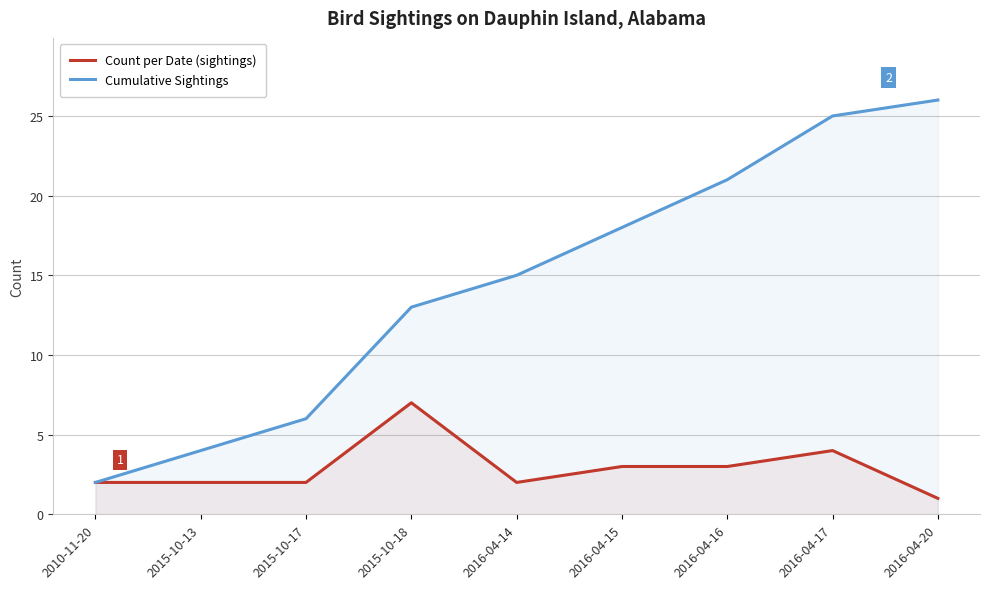

Which series has the largest total across all categories?

Cumulative Sightings